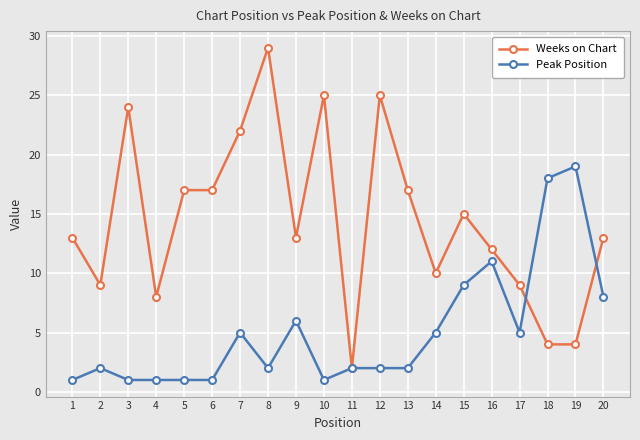

Which series has the largest total across all categories?

Weeks on Chart